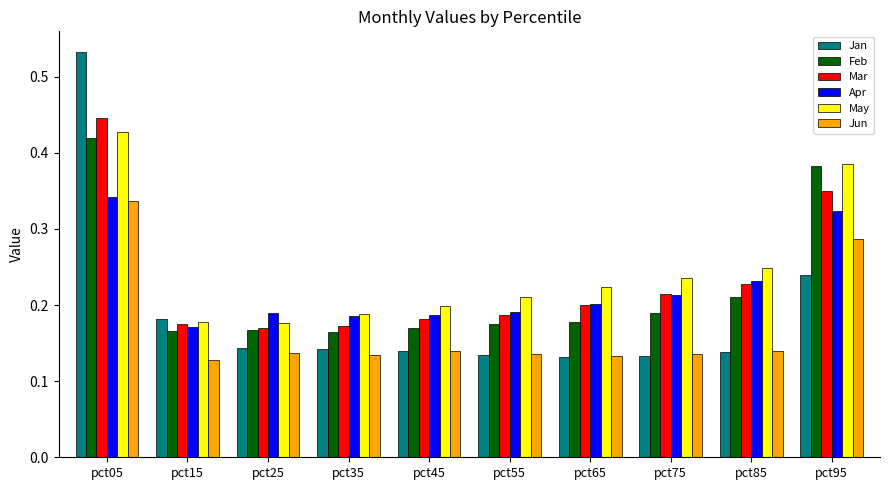

Which category has the highest value in the Apr series?

pct05